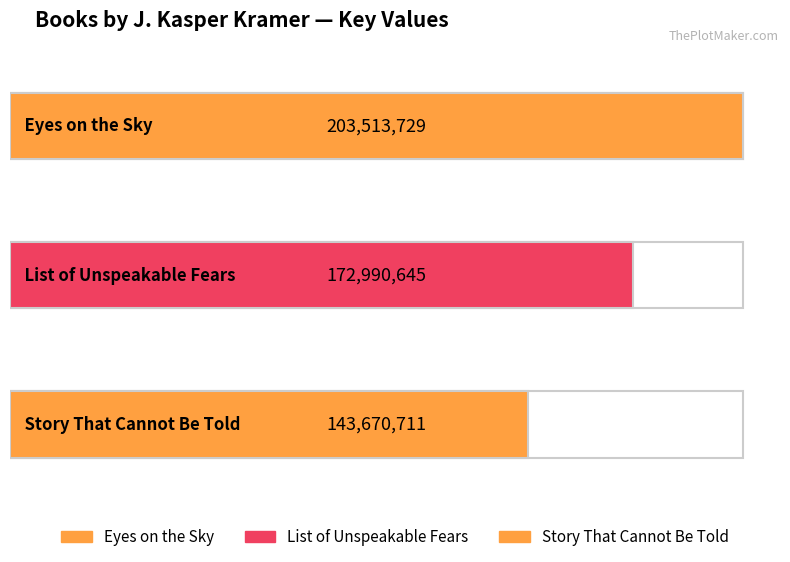

What is the difference between the values at Eyes on the Sky and List of Unspeakable Fears?

30523084